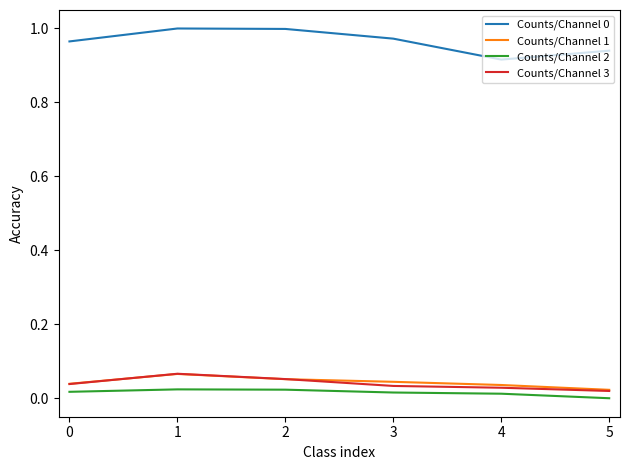

Is the value of Counts/Channel 3 at 3 greater than the value of Counts/Channel 2 at 4?

Yes